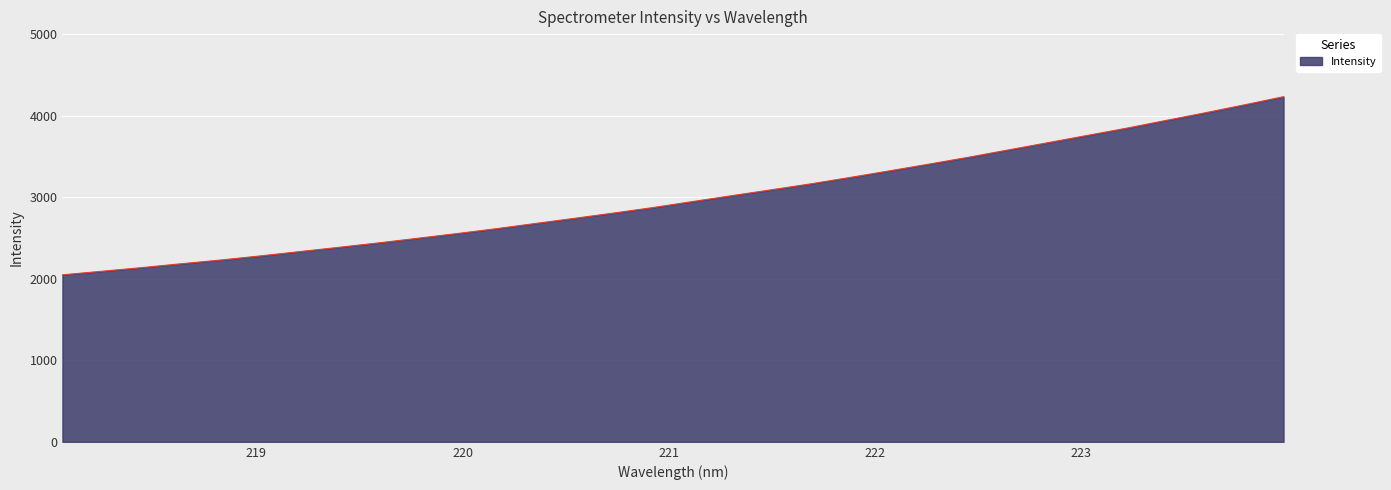

What is the difference between the maximum and minimum values?

2184.5